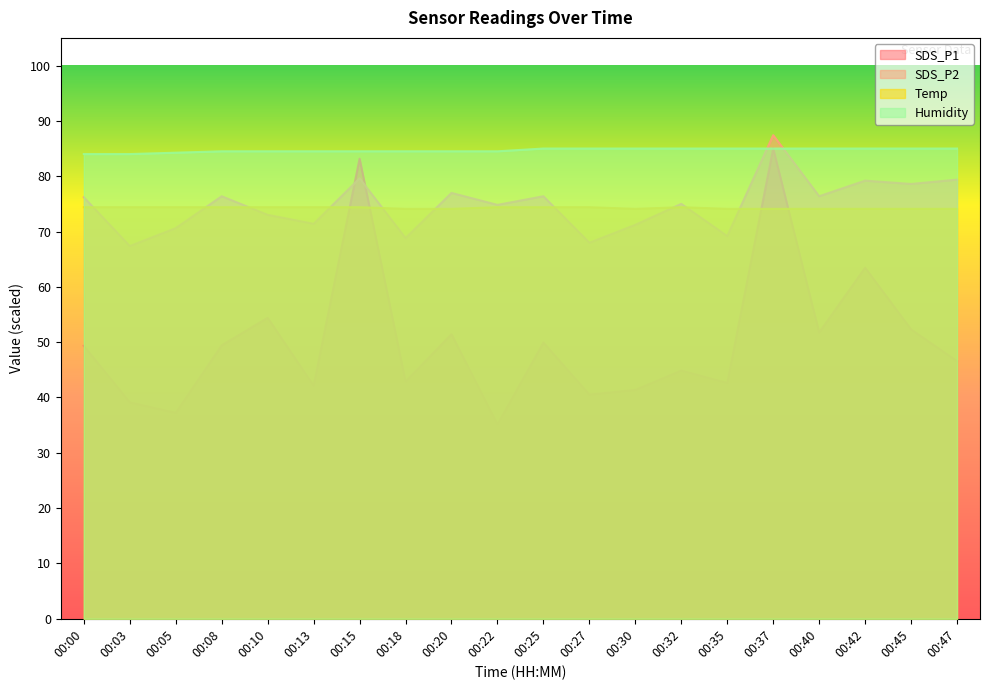

Rank the series at 00:47 from highest to lowest value.

Humidity, SDS_P2, Temp, SDS_P1